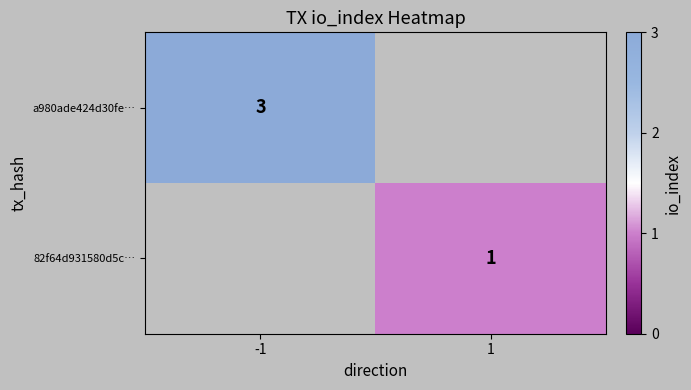

The a980ade424d30fe… series shows 5 at -1. True or false?

False